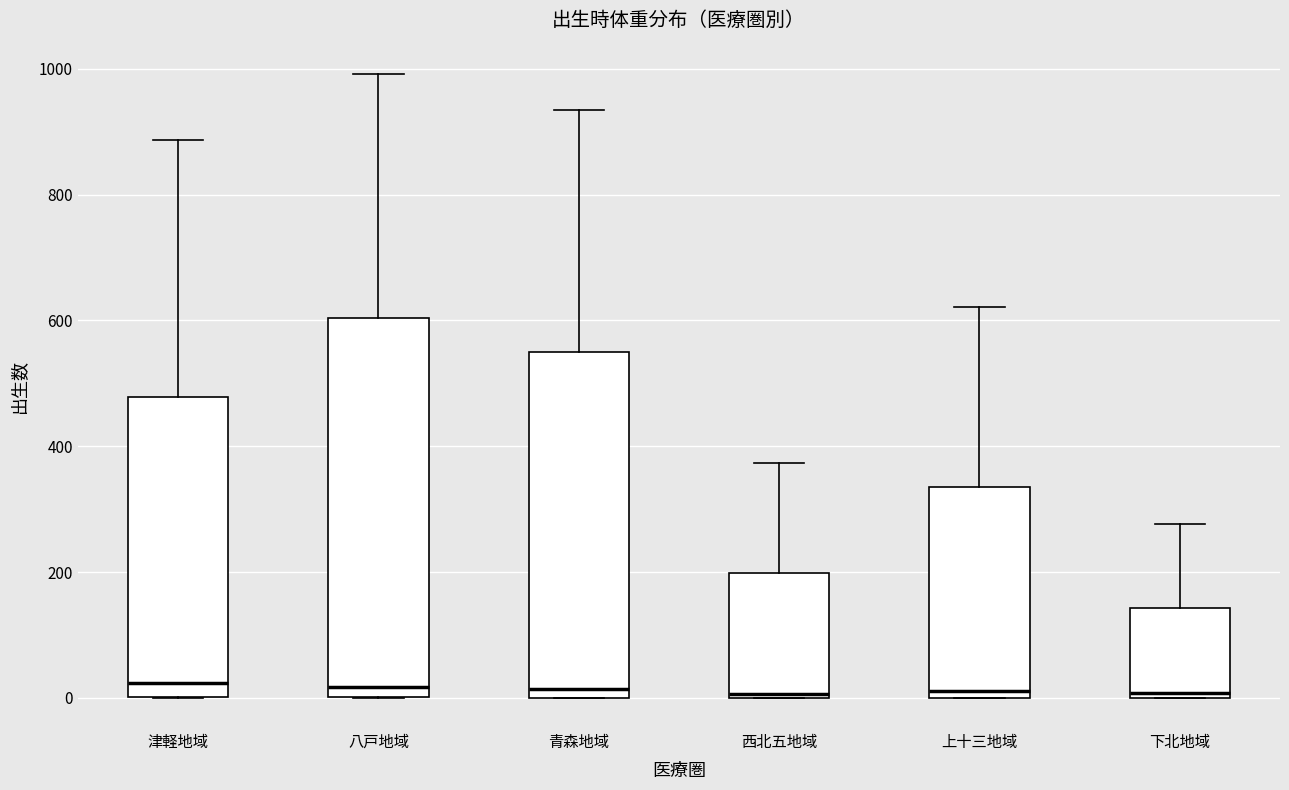

Where is the upper edge of the box for 上十三地域 on the y-axis? The values are not printed on the chart, so give them approximately, as read against the axis.

340